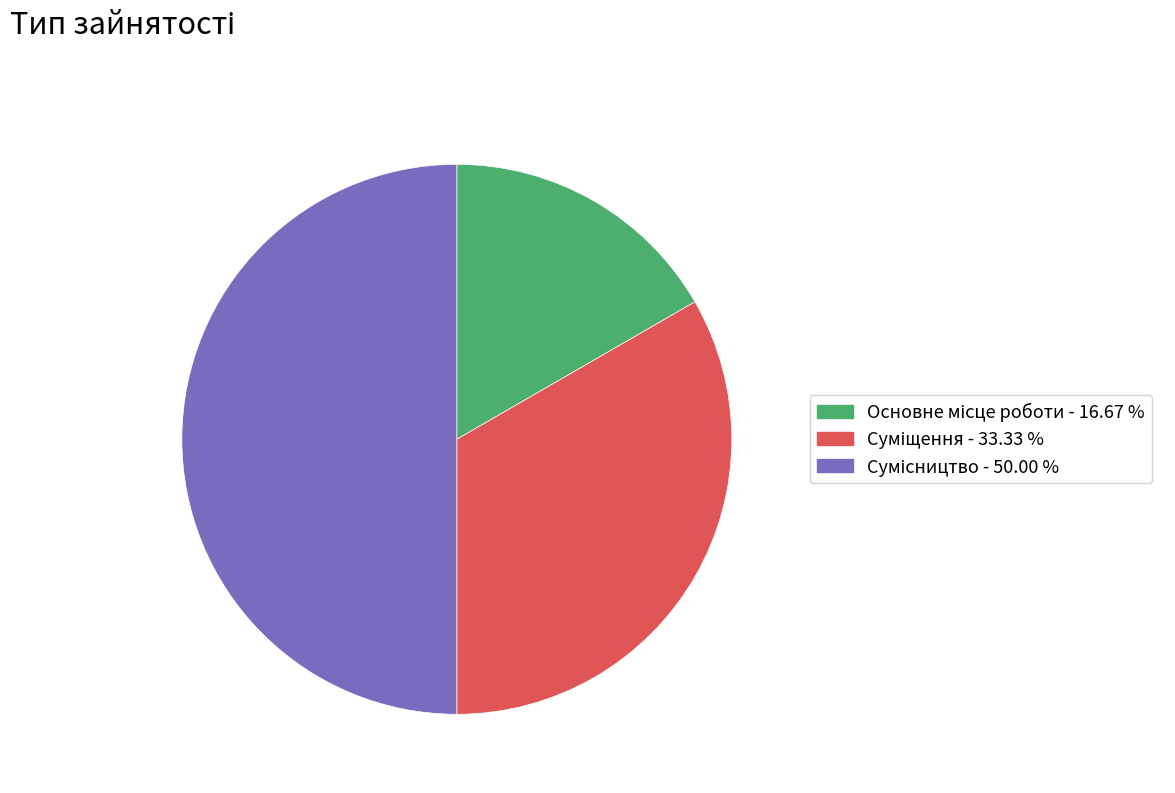

Between Суміщення and Сумісництво, which is larger?

Сумісництво